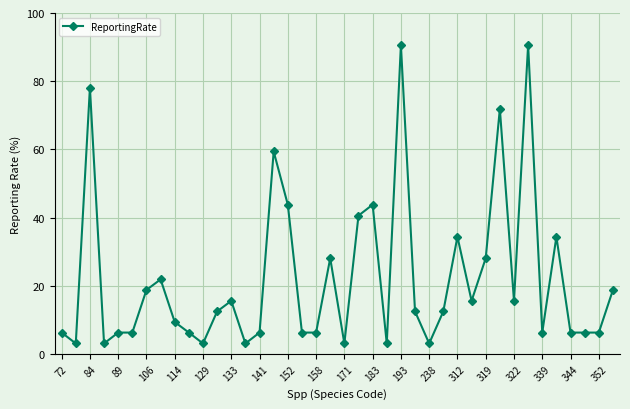

What is the difference between the second highest and second lowest values?

87.5